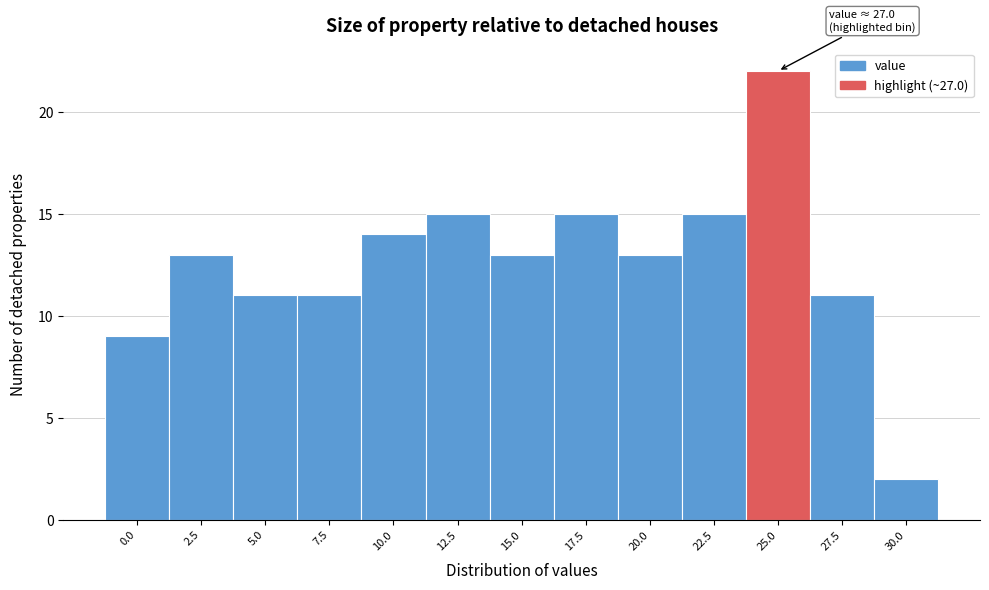

Reading left to right, list all the values displayed in this chart.

0.0=9	2.5=13	5.0=11	7.5=11	10.0=14	12.5=15	15.0=13	17.5=15	20.0=13	22.5=15	25.0=22	27.5=11	30.0=2